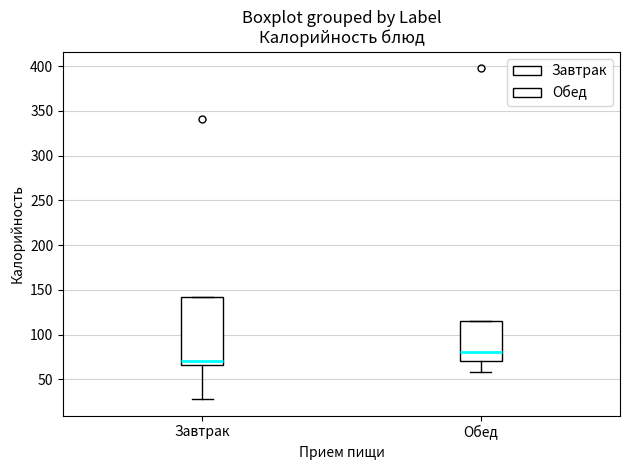

Which box is the tallest, from its lower edge to its upper edge?

Завтрак